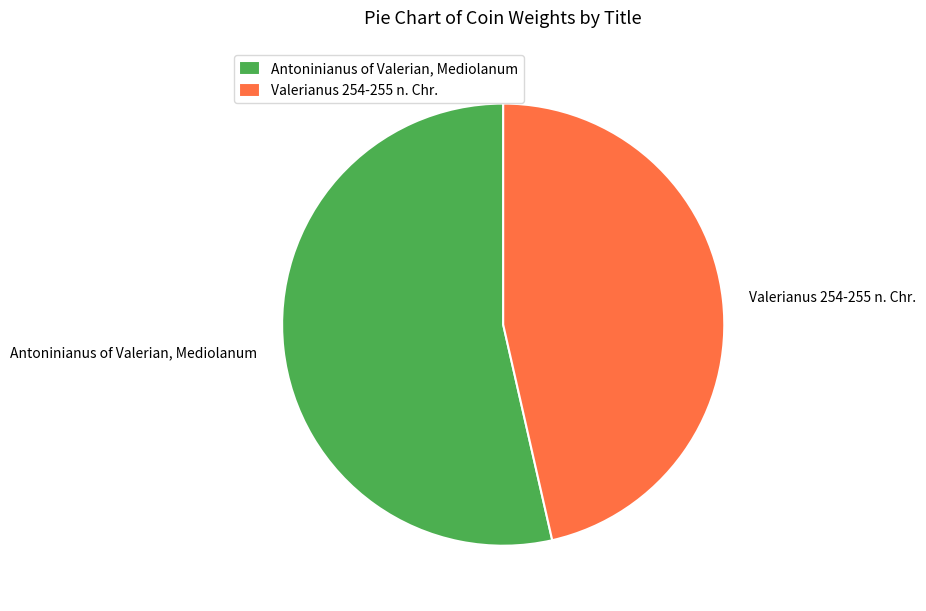

Which has a higher value, Valerianus 254-255 n. Chr. or Antoninianus of Valerian, Mediolanum?

Antoninianus of Valerian, Mediolanum